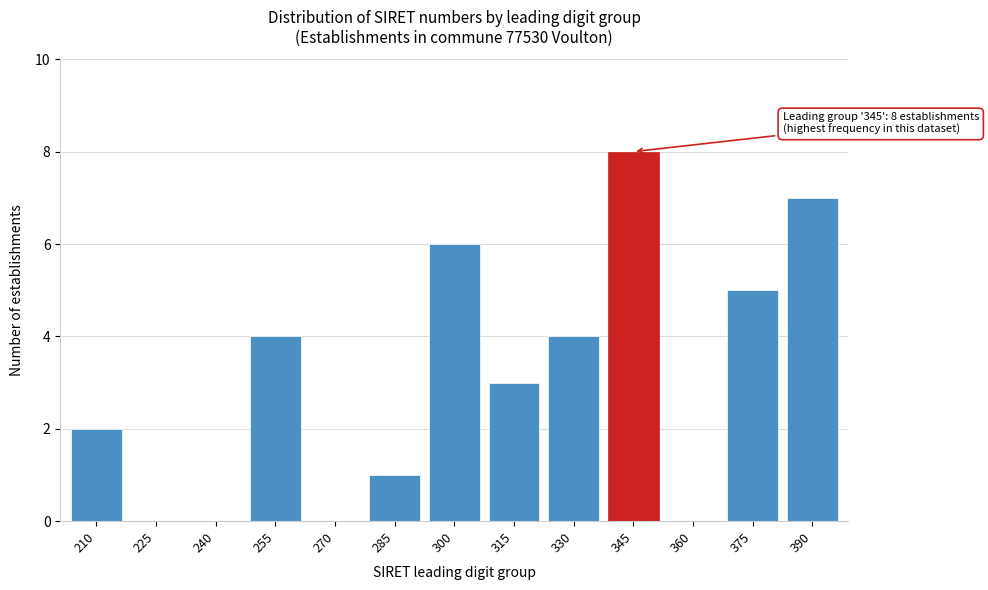

Reading right to left, extract all data points from this chart.

390=7	375=5	360=0	345=8	330=4	315=3	300=6	285=1	270=0	255=4	240=0	225=0	210=2